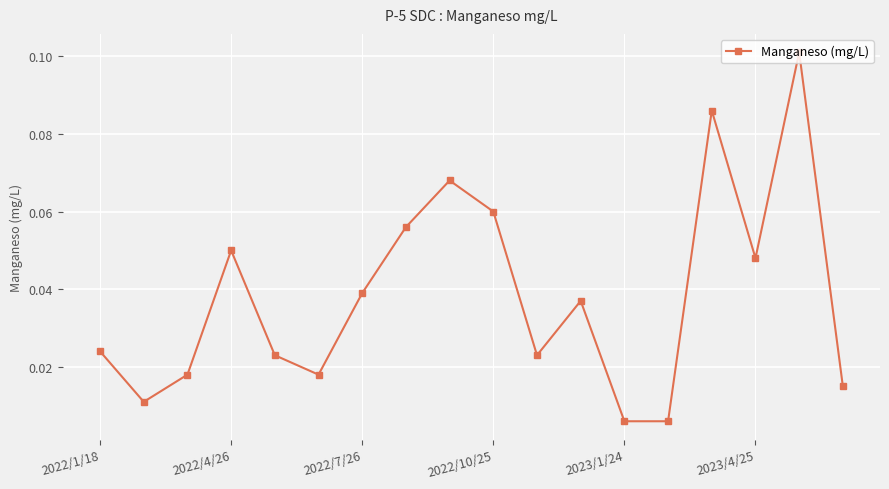

True or false: there are more than 1 points higher than both neighbors.

True